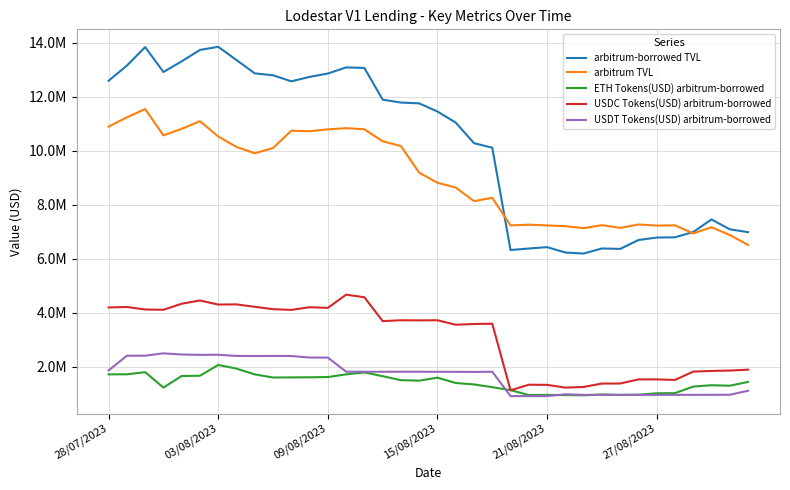

What are all the series names shown in the legend?

arbitrum-borrowed TVL, arbitrum TVL, ETH Tokens(USD) arbitrum-borrowed, USDC Tokens(USD) arbitrum-borrowed, USDT Tokens(USD) arbitrum-borrowed